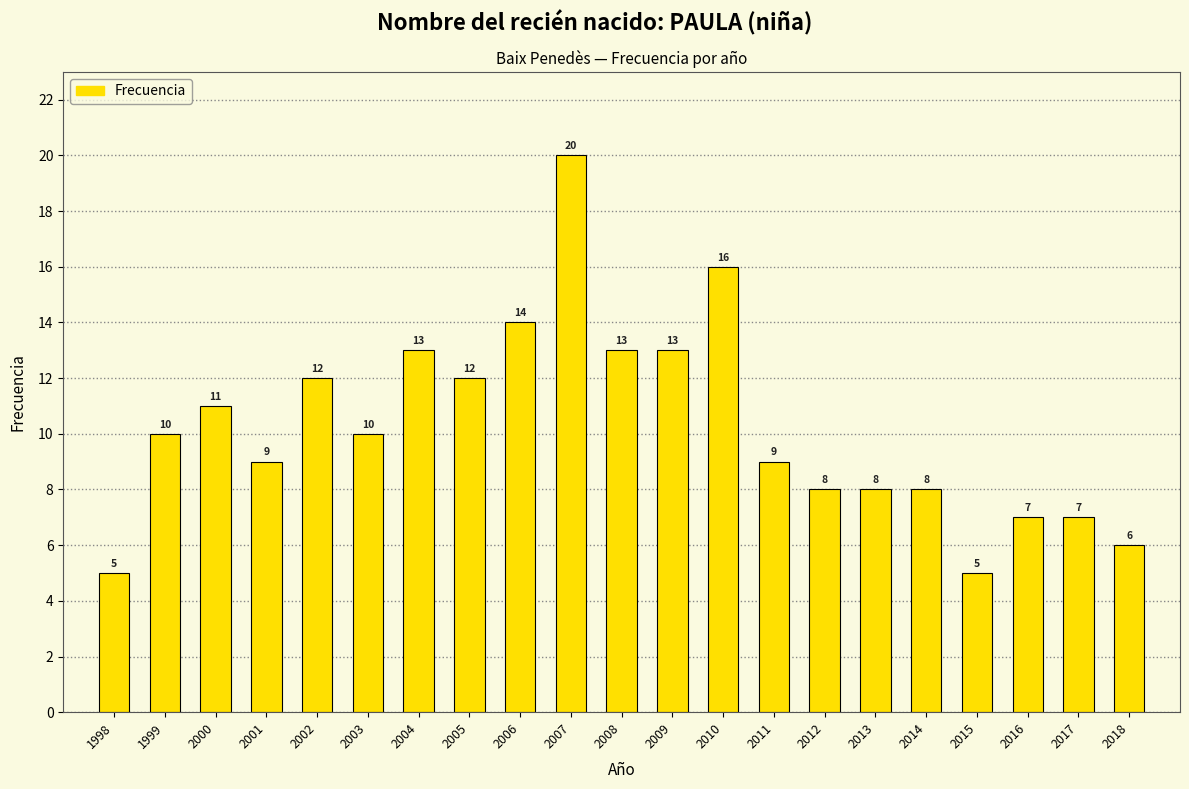

Reading left to right, list all the values displayed in this chart.

1998=5	1999=10	2000=11	2001=9	2002=12	2003=10	2004=13	2005=12	2006=14	2007=20	2008=13	2009=13	2010=16	2011=9	2012=8	2013=8	2014=8	2015=5	2016=7	2017=7	2018=6